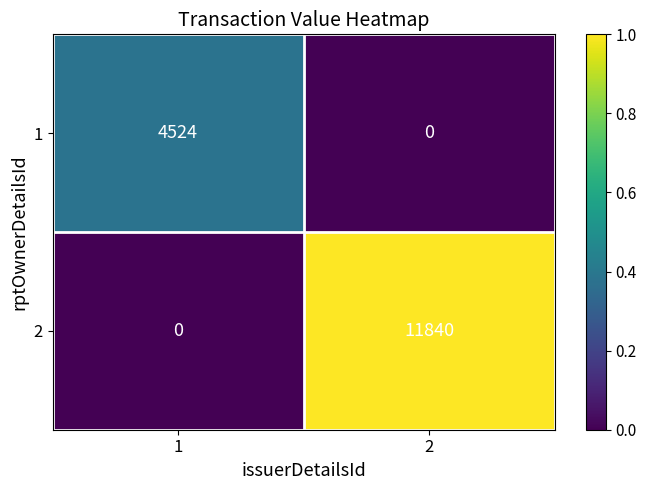

At 1, list the series in order from largest to smallest.

1, 2